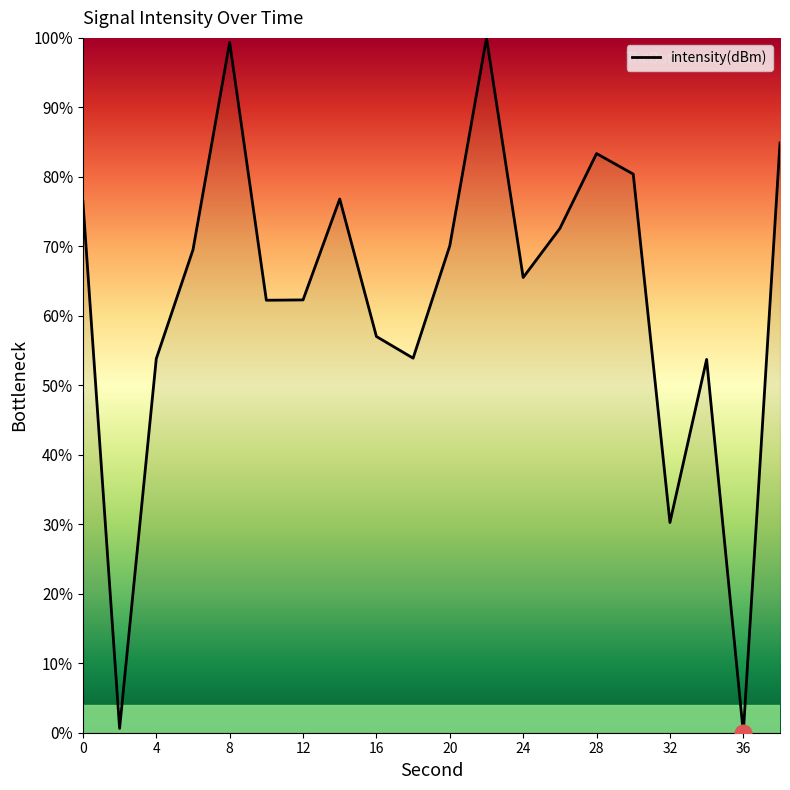

What is the difference between the maximum and minimum values?

100.0